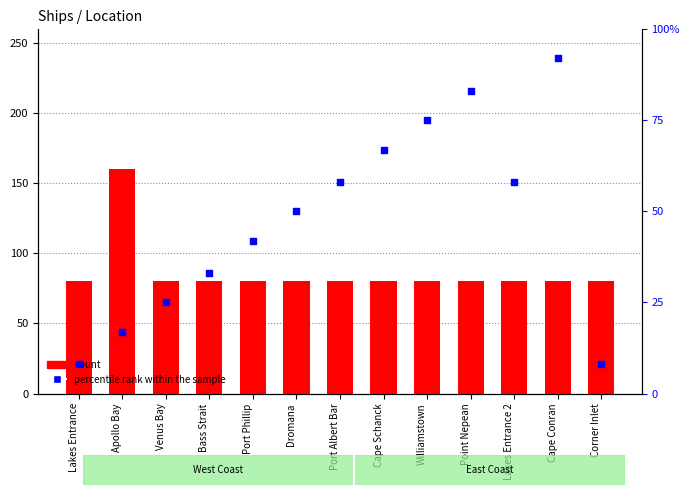

Which series has the largest Y range (max minus min)?

percentile rank within the sample